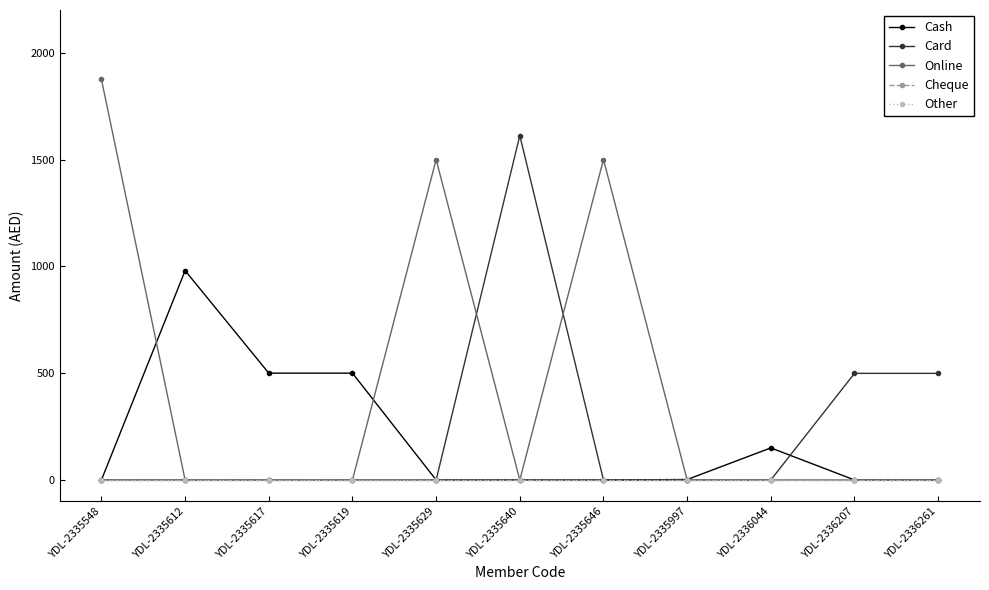

Is this an area chart (filled region under the line)?

No